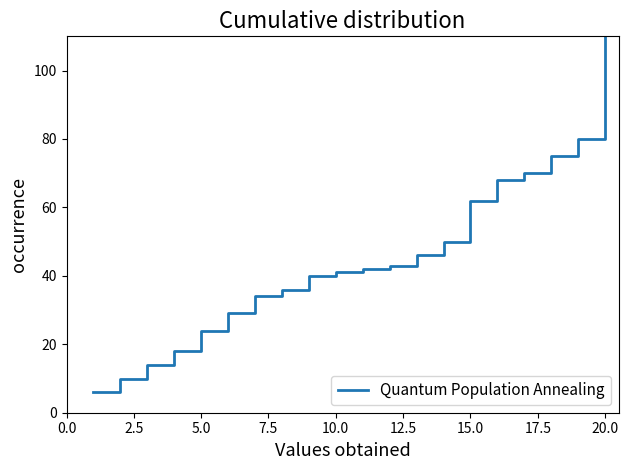

What is the difference between the maximum and minimum values?

174